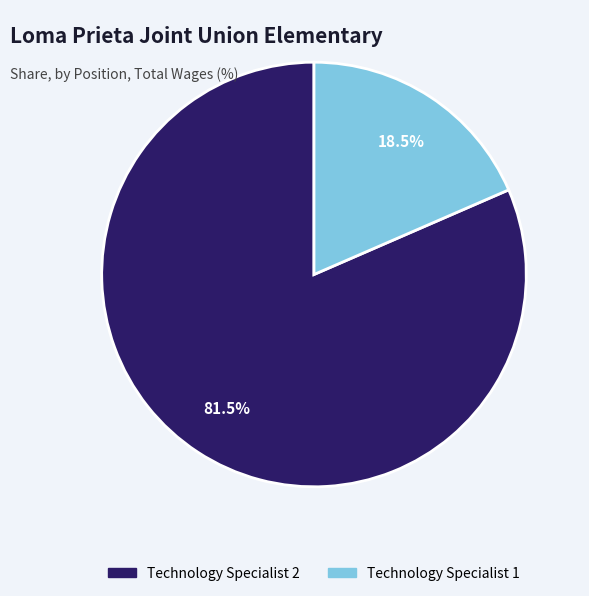

Combined, do Technology Specialist 1 and Technology Specialist 2 account for over 50%?

Yes